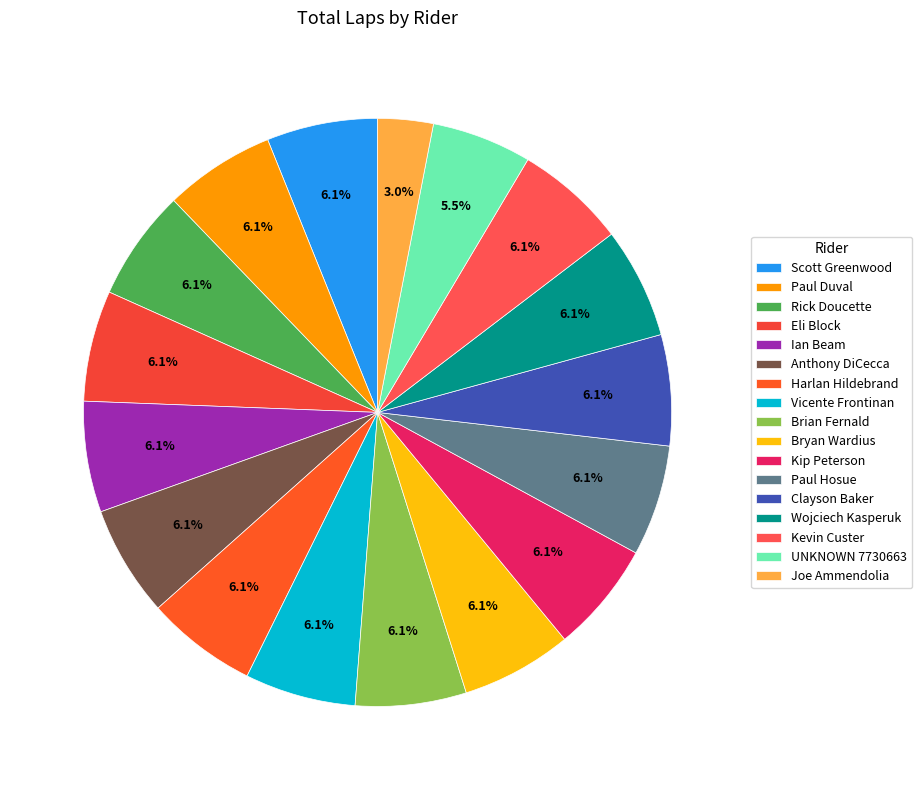

Does Harlan Hildebrand represent more than half of the total?

No